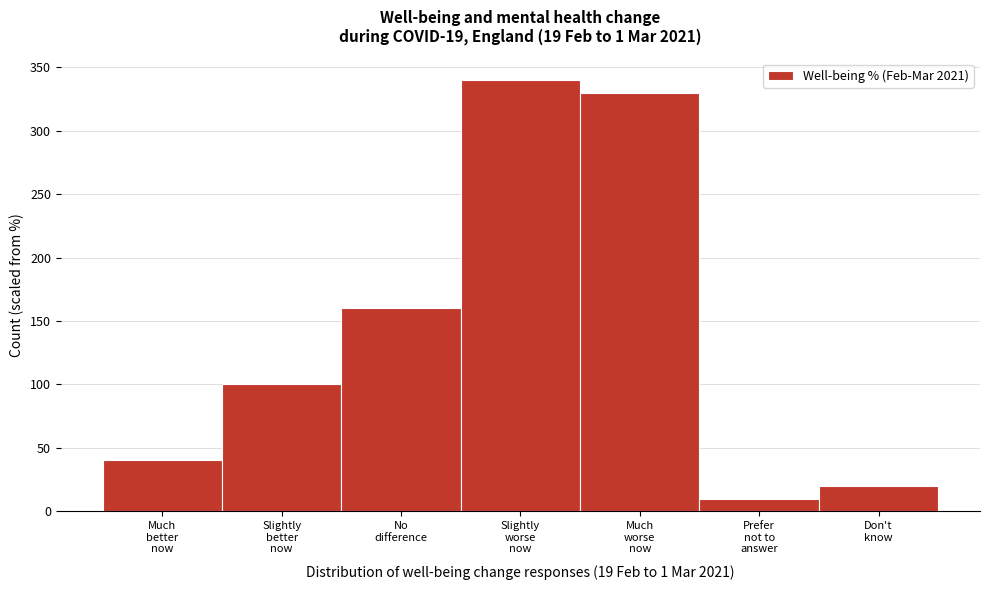

Reading left to right, extract all data points from this chart.

40	100	160	340	330	10	20